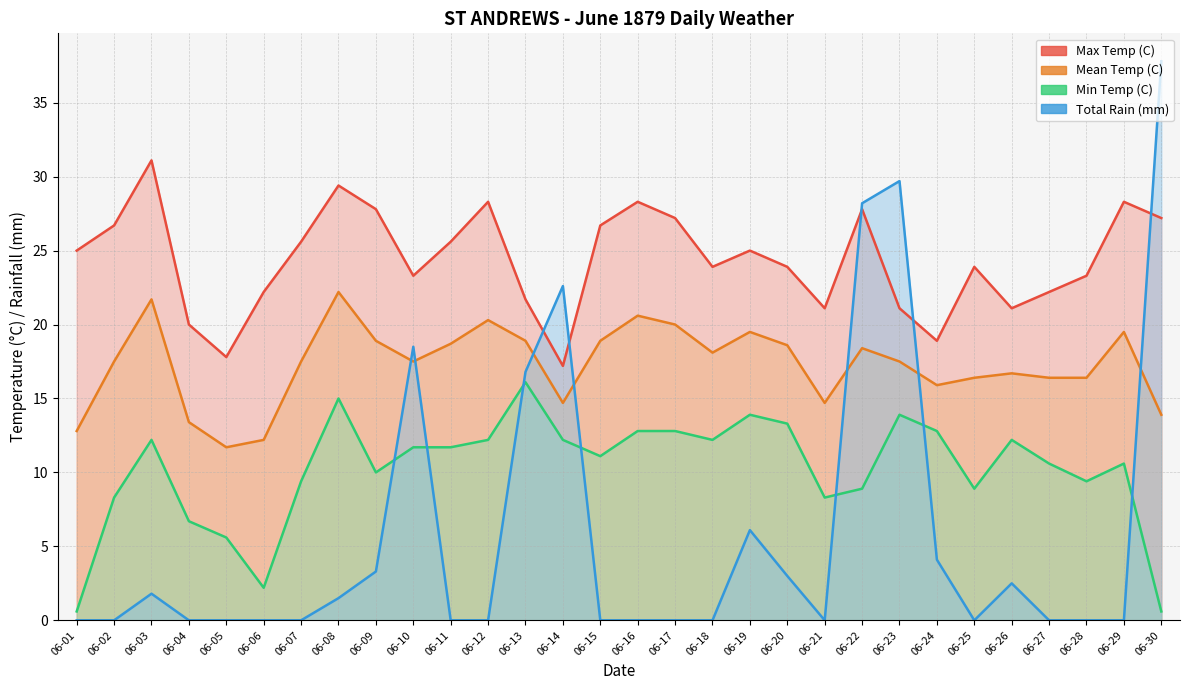

Between 06-07 and 06-11, which series saw the biggest shift?

Min Temp (C)